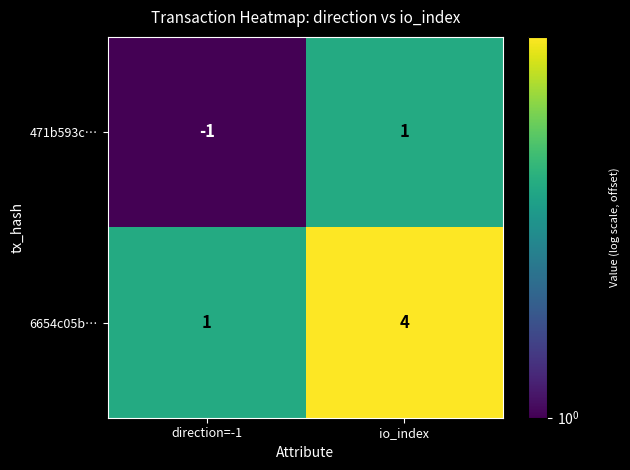

Rank the series at io_index from highest to lowest value.

6654c05b…, 471b593c…